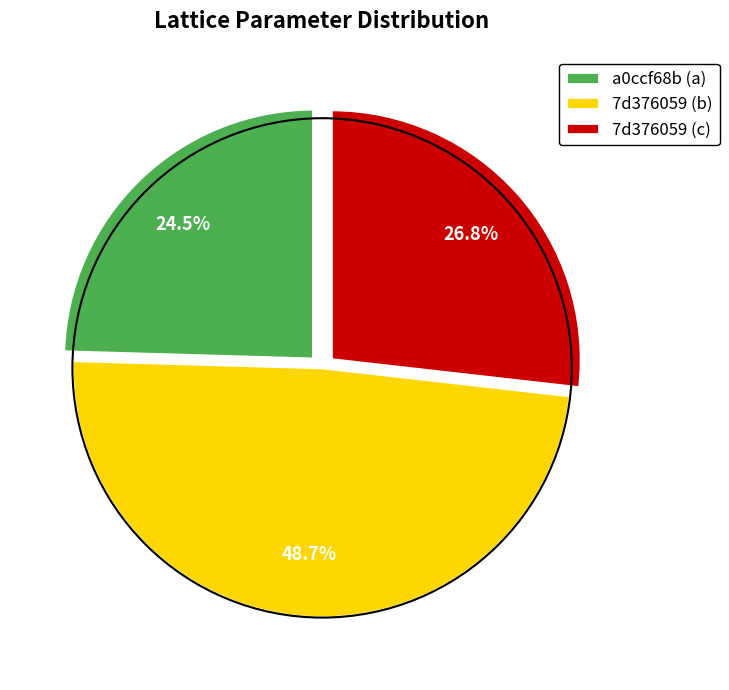

Does any single category account for the majority?

No